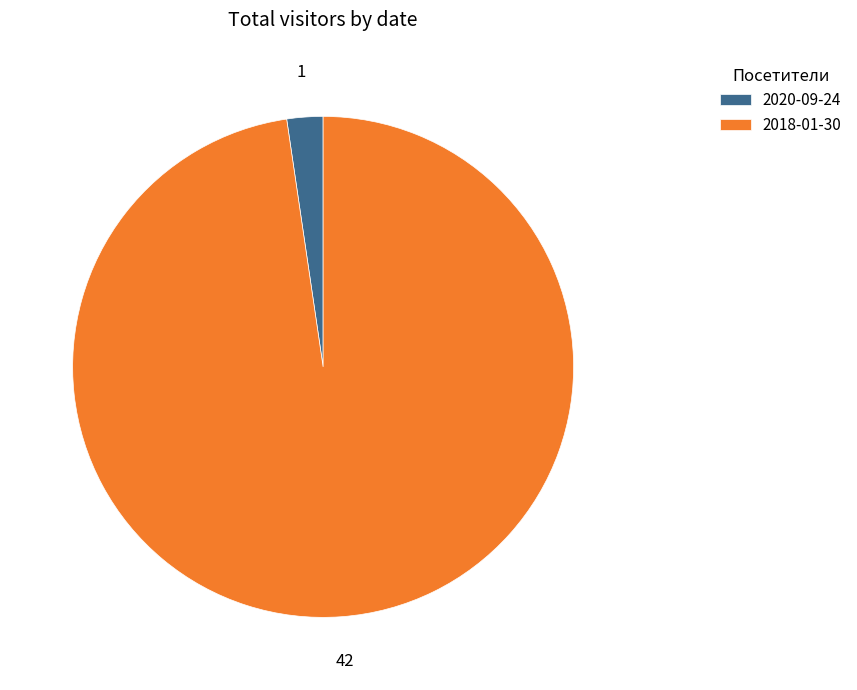

How many slices are in this pie chart?

2